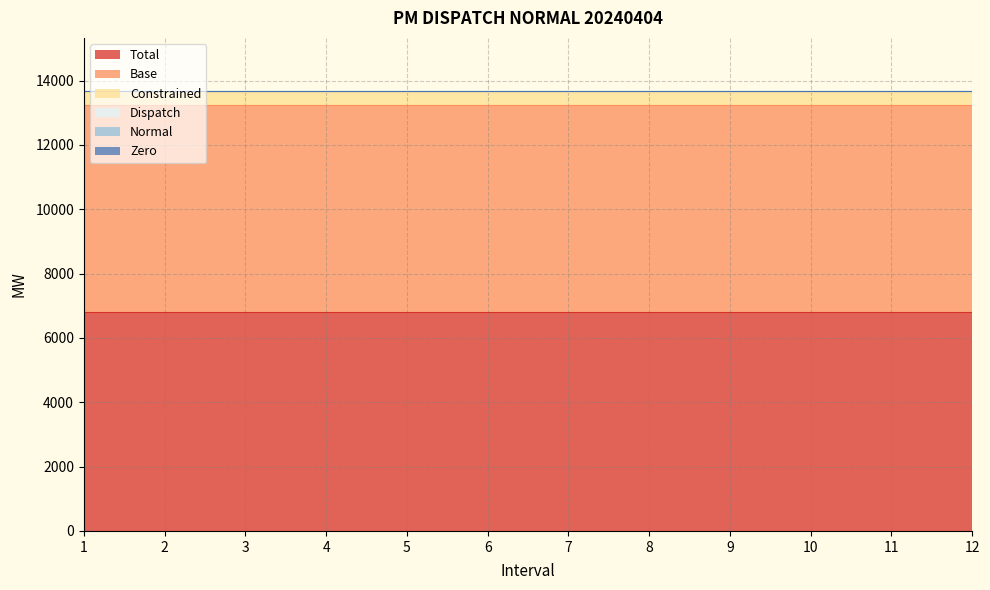

Is it true that Constrained equals 633.9 at 11?

False